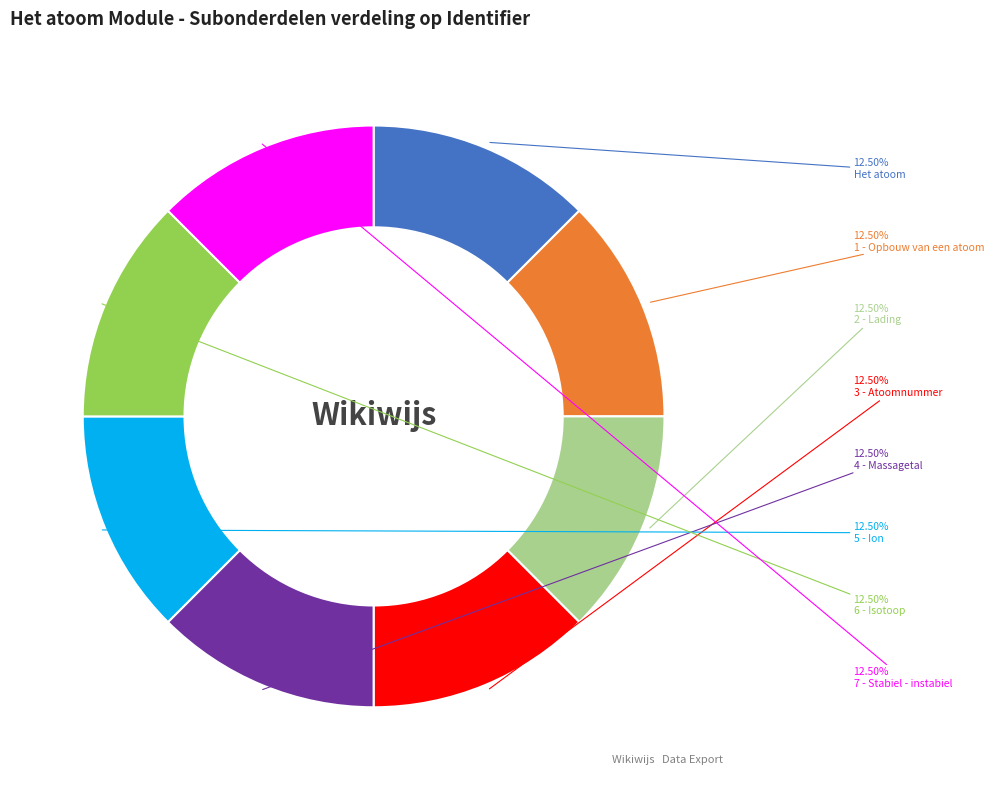

Count the number of slices in the pie.

8